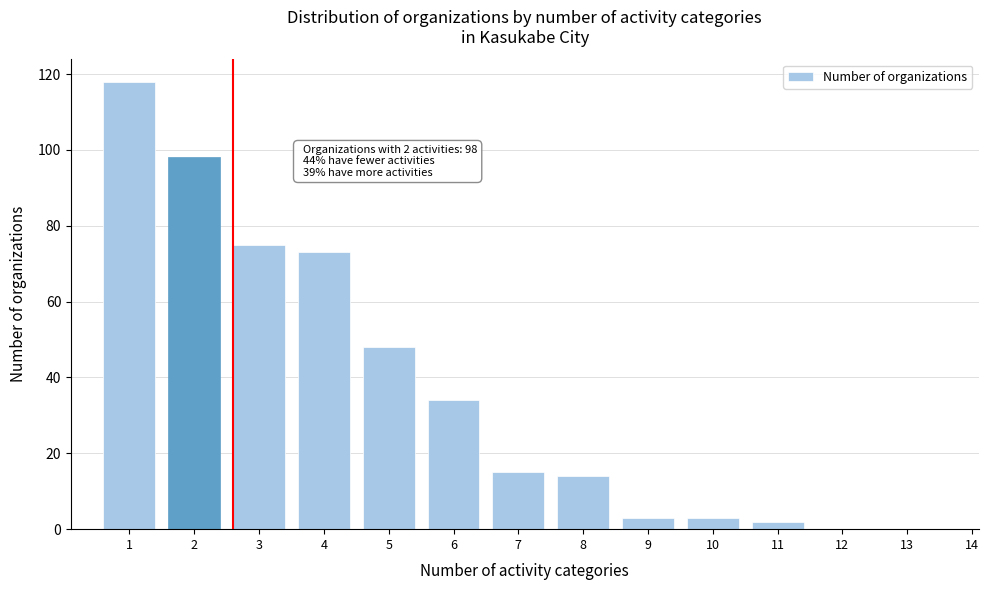

Reading left to right, extract all data points from this chart.

1=118	2=98	3=75	4=73	5=48	6=34	7=15	8=14	9=3	10=3	11=2	12=0	13=0	14=0